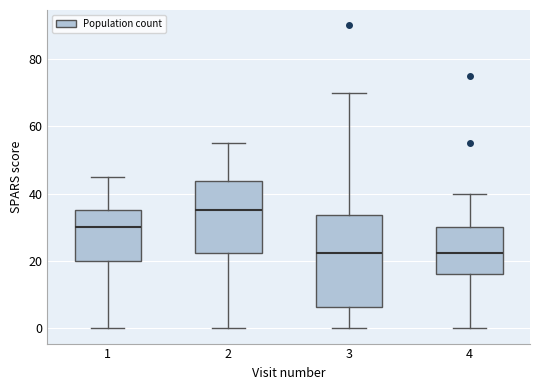

Which box is the tallest, from its lower edge to its upper edge?

3